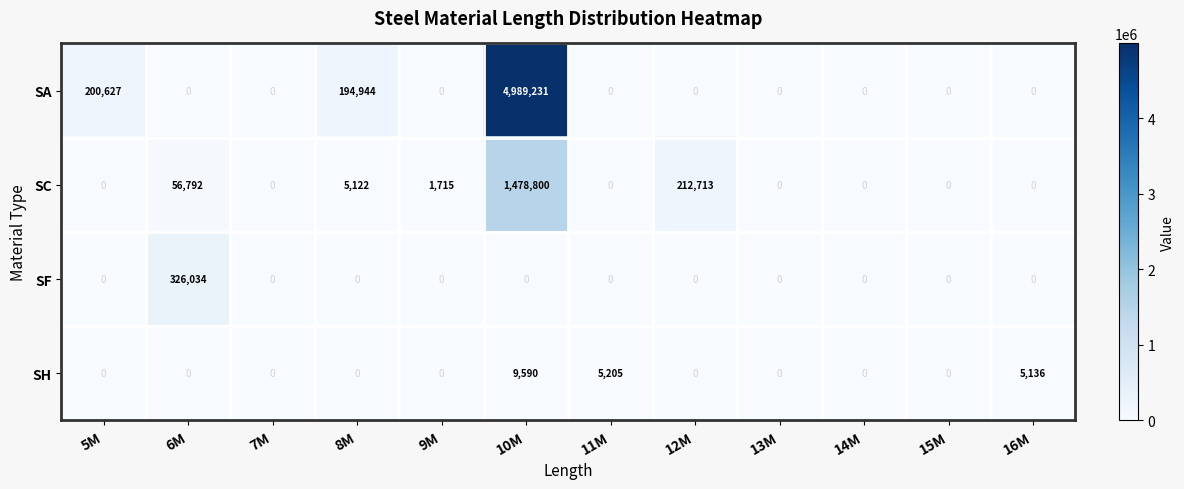

At which category is the sum across all series the highest?

10M